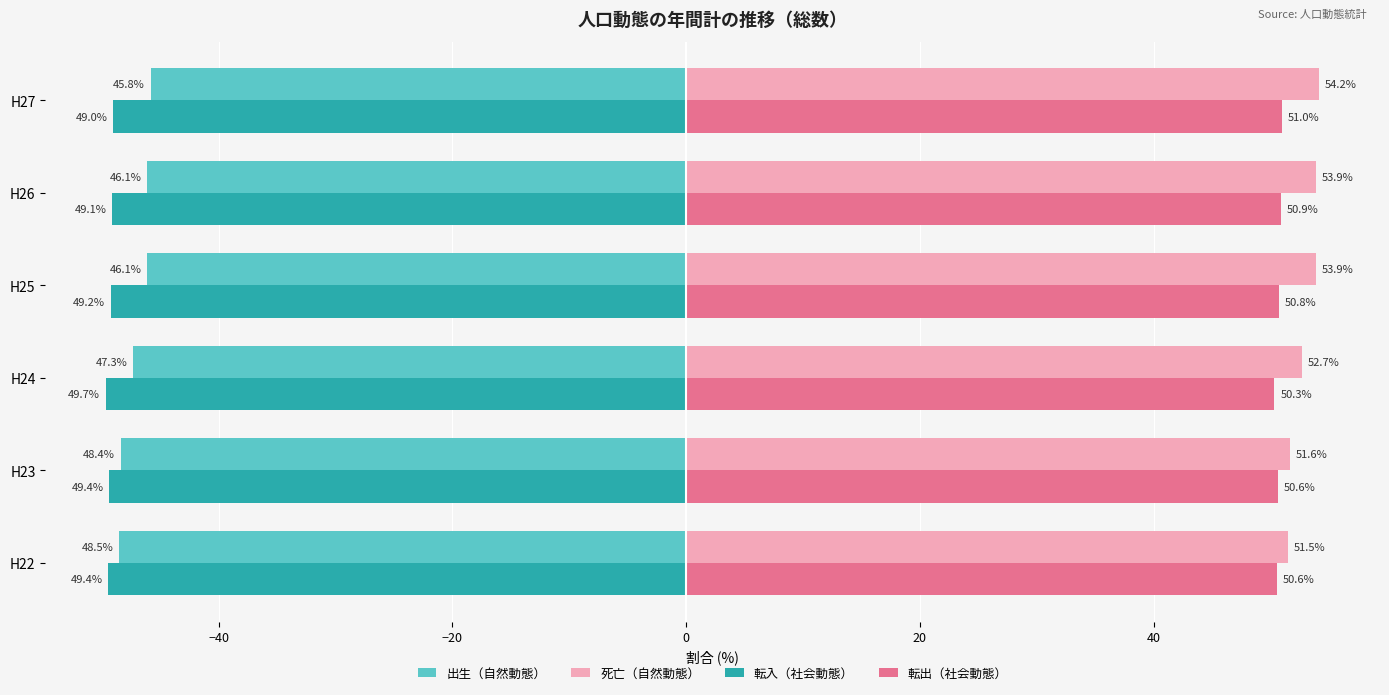

What is the spread (max minus min) of values at H27?

103.2